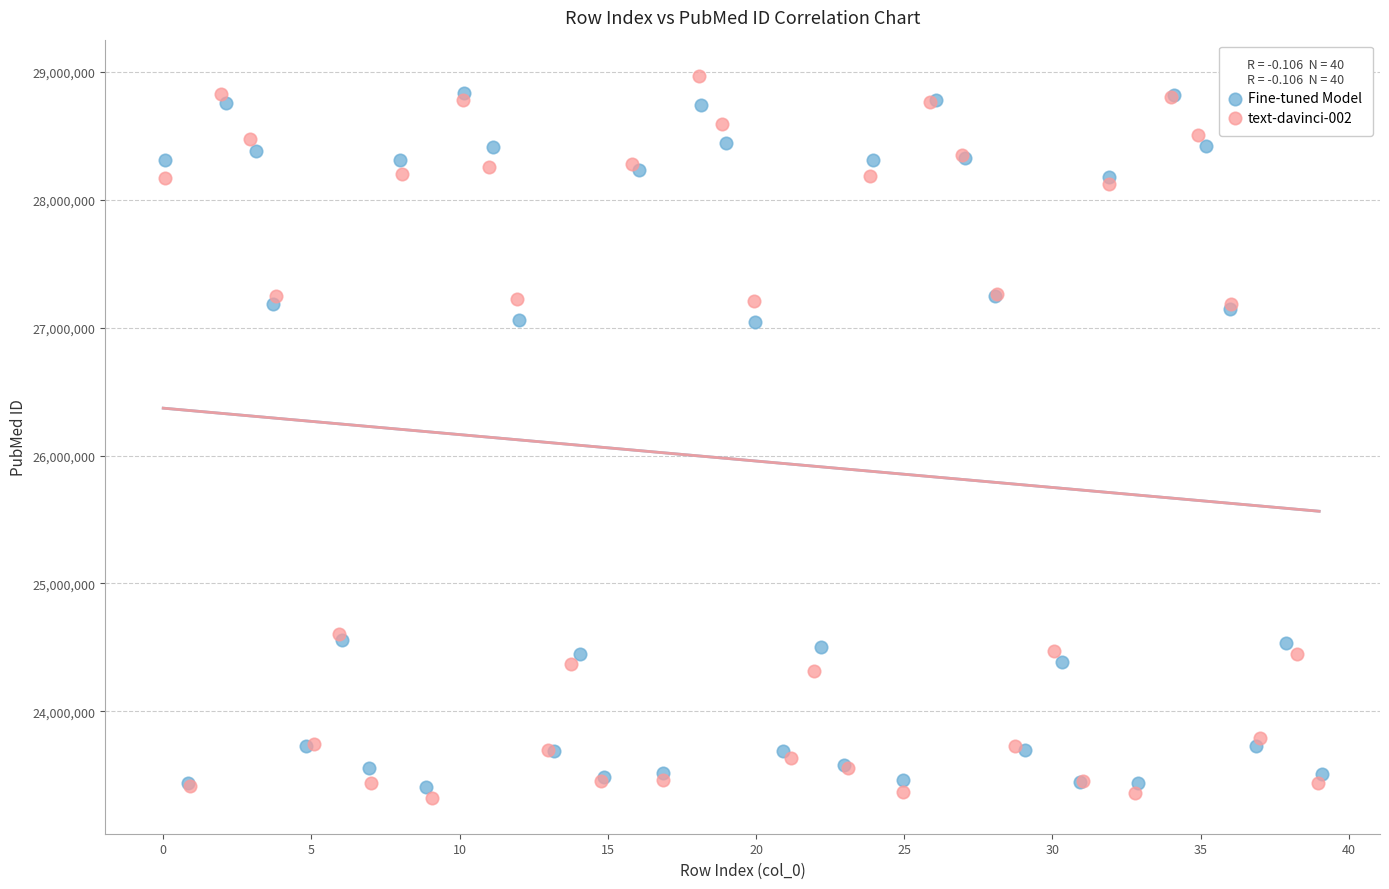

Which series has the largest Y range (max minus min)?

text-davinci-002